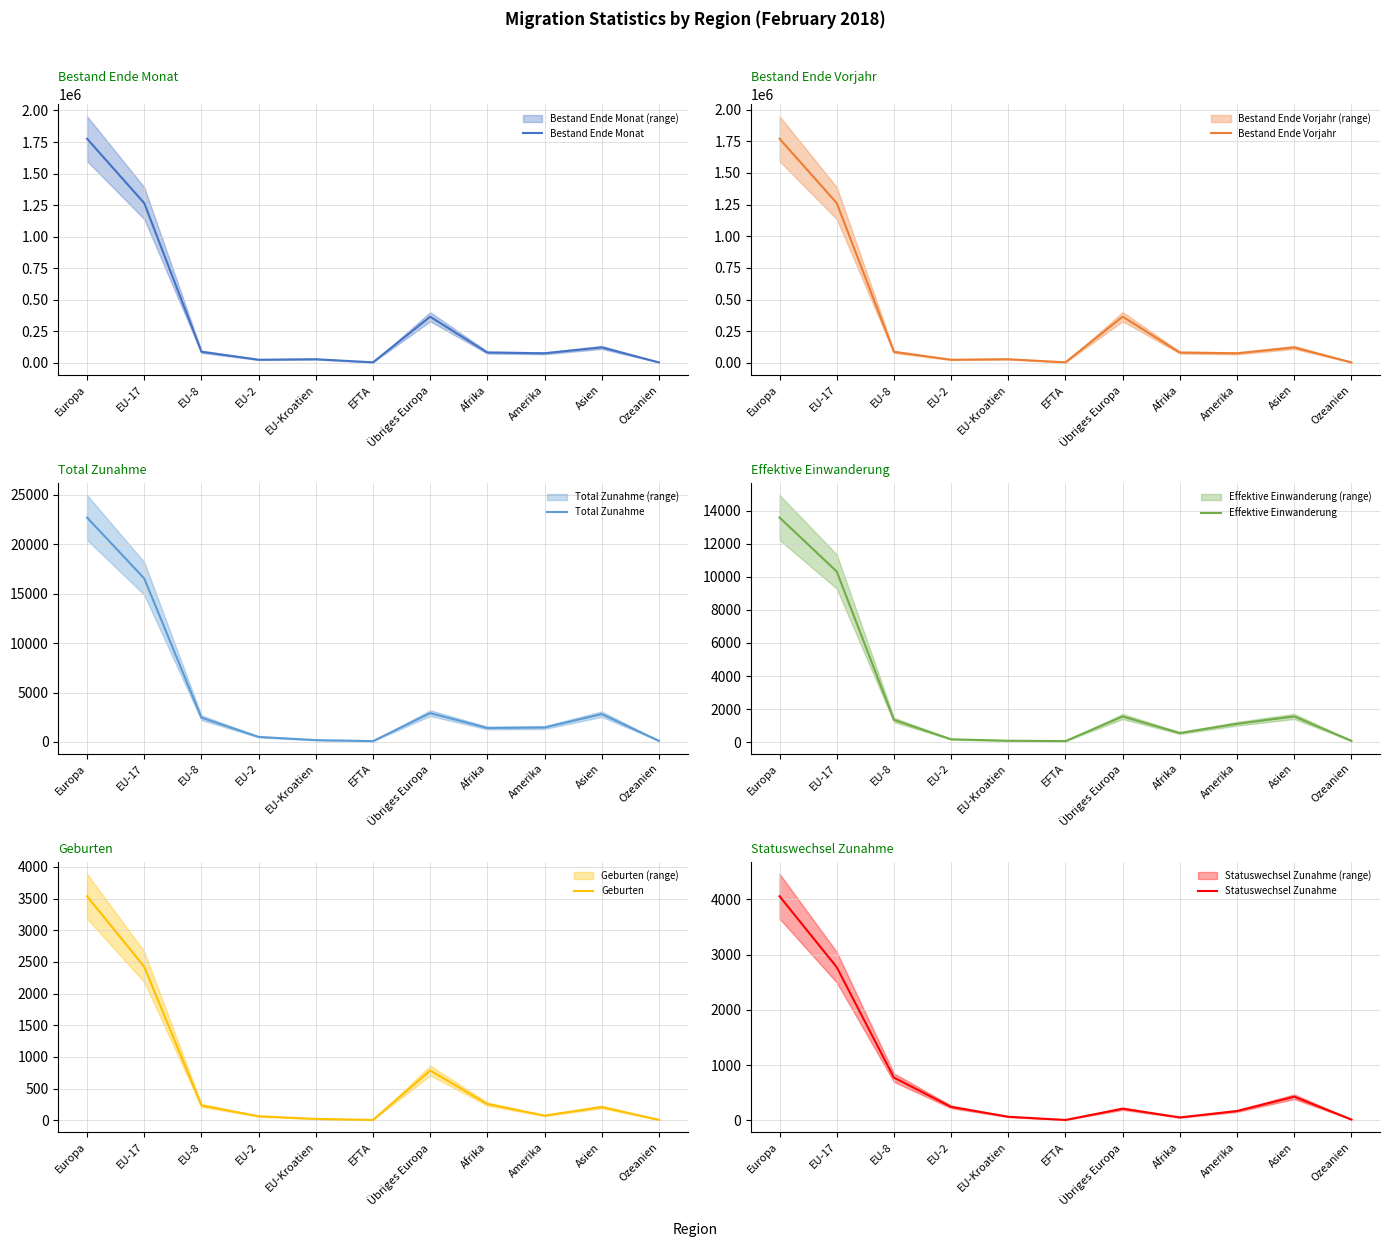

Is it true that Total Zunahme equals 2920 at Übriges Europa?

True